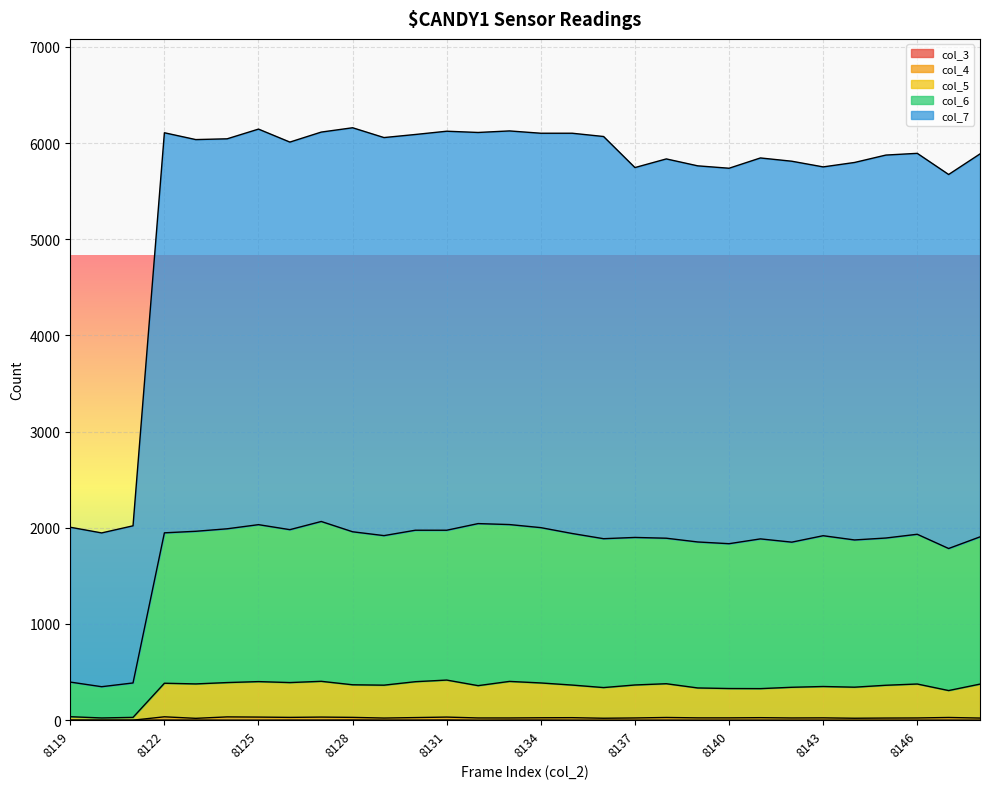

How many interior local peaks does the col_5 series have?

8